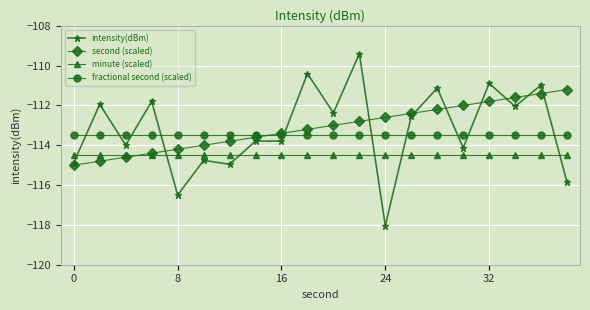

Which series has the widest spread of values?

intensity(dBm)